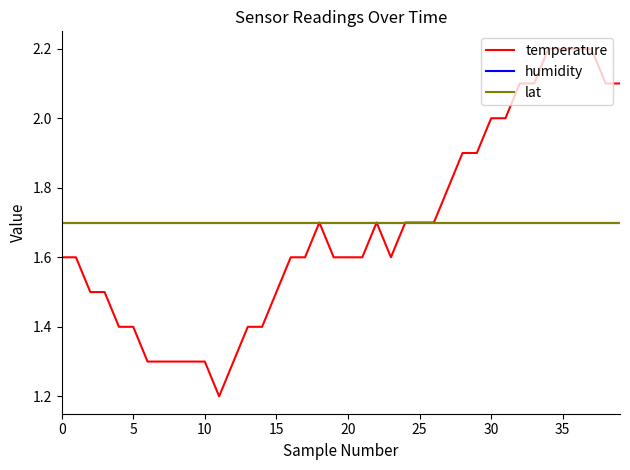

At how many categories does at least one series exceed 1?

40